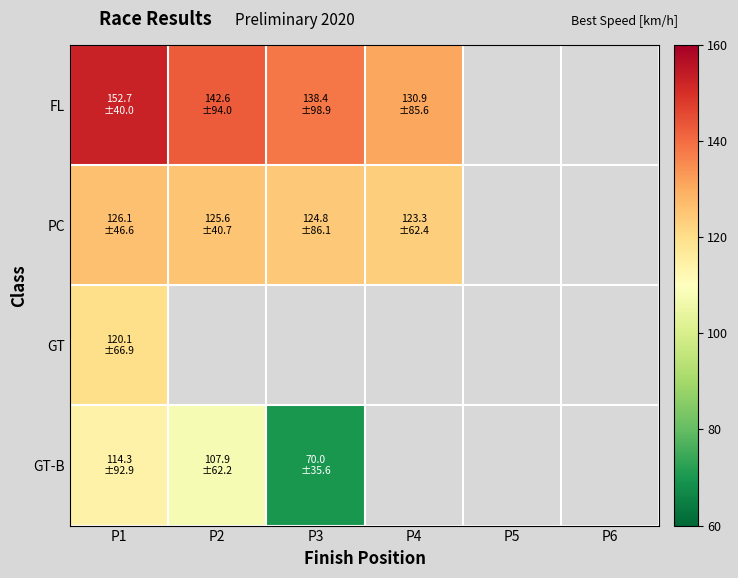

How many data points does each series have?

6